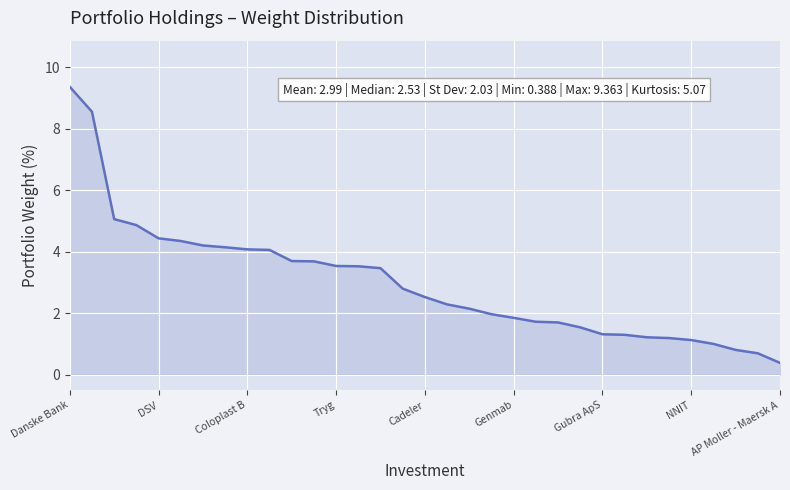

What is the difference between the second highest and second lowest values?

7.9